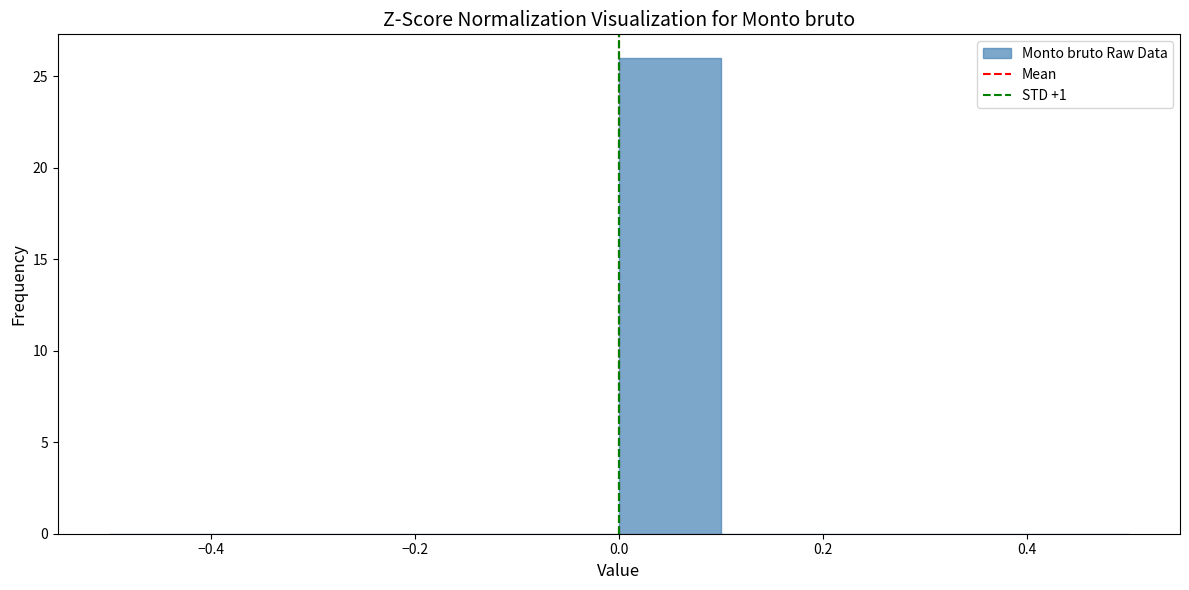

Reading left to right, list every bar in this chart as the range it spans on the x-axis followed by its height. The values are not printed on the chart, so give them approximately, as read against the axis.

-0.5 to -0.4: 0
-0.4 to -0.3: 0
-0.3 to -0.2: 0
-0.2 to -0.1: 0
-0.1 to 0.0: 0
0.0 to 0.1: 26
0.1 to 0.2: 0
0.2 to 0.3: 0
0.3 to 0.4: 0
0.4 to 0.5: 0